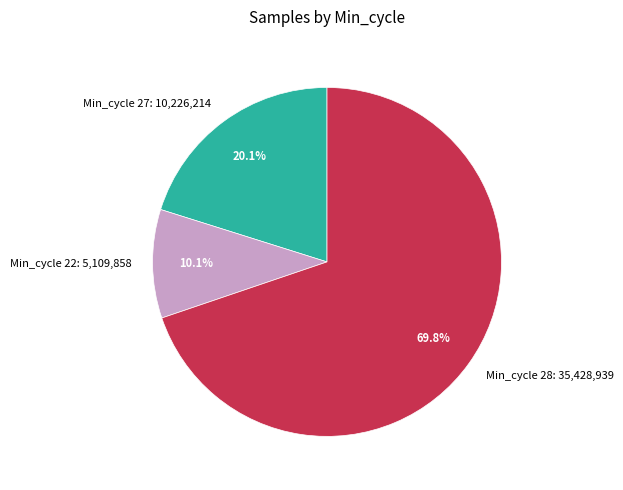

Rank the categories by value from highest to lowest.

Min_cycle 28: 35,428,939, Min_cycle 27: 10,226,214, Min_cycle 22: 5,109,858